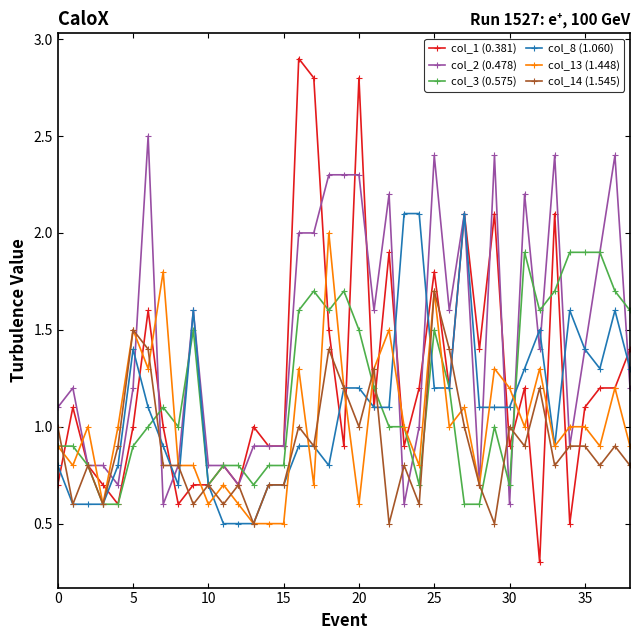

What is the maximum value shown in the chart?

2.9